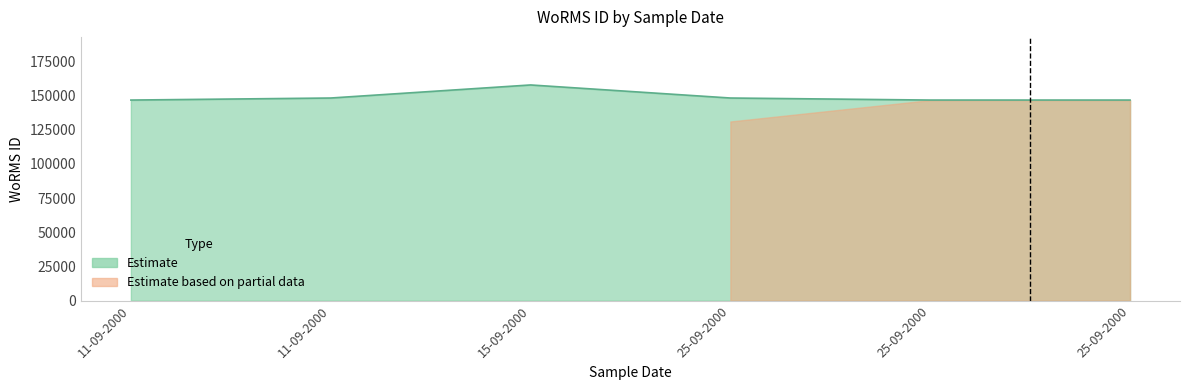

Is it true that the value at 11-09-2000 is 146545.7?

True